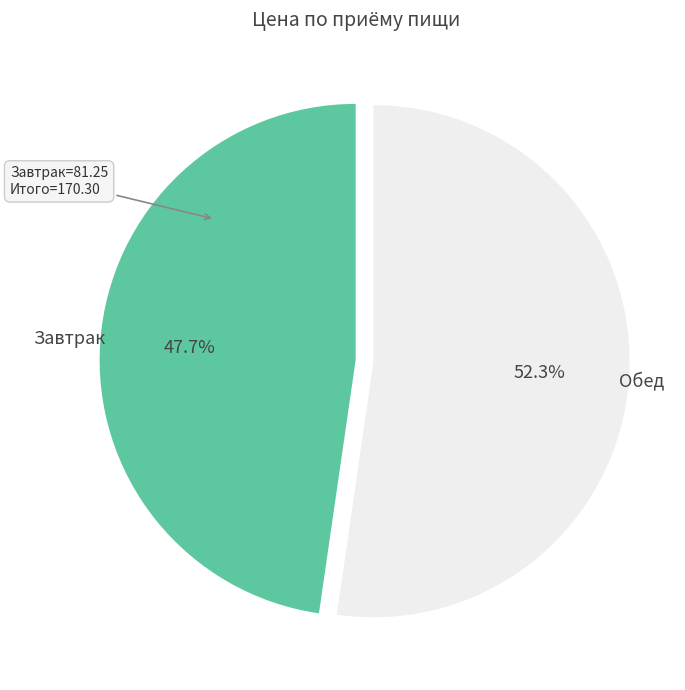

Is there a majority slice in this chart?

Yes